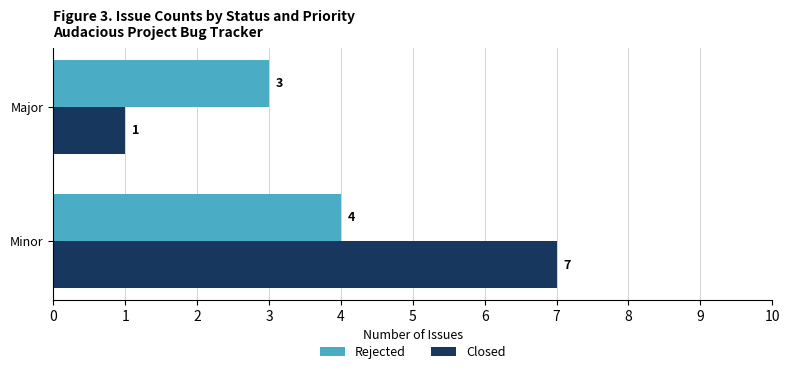

The Closed series shows 1 at Major. True or false?

True